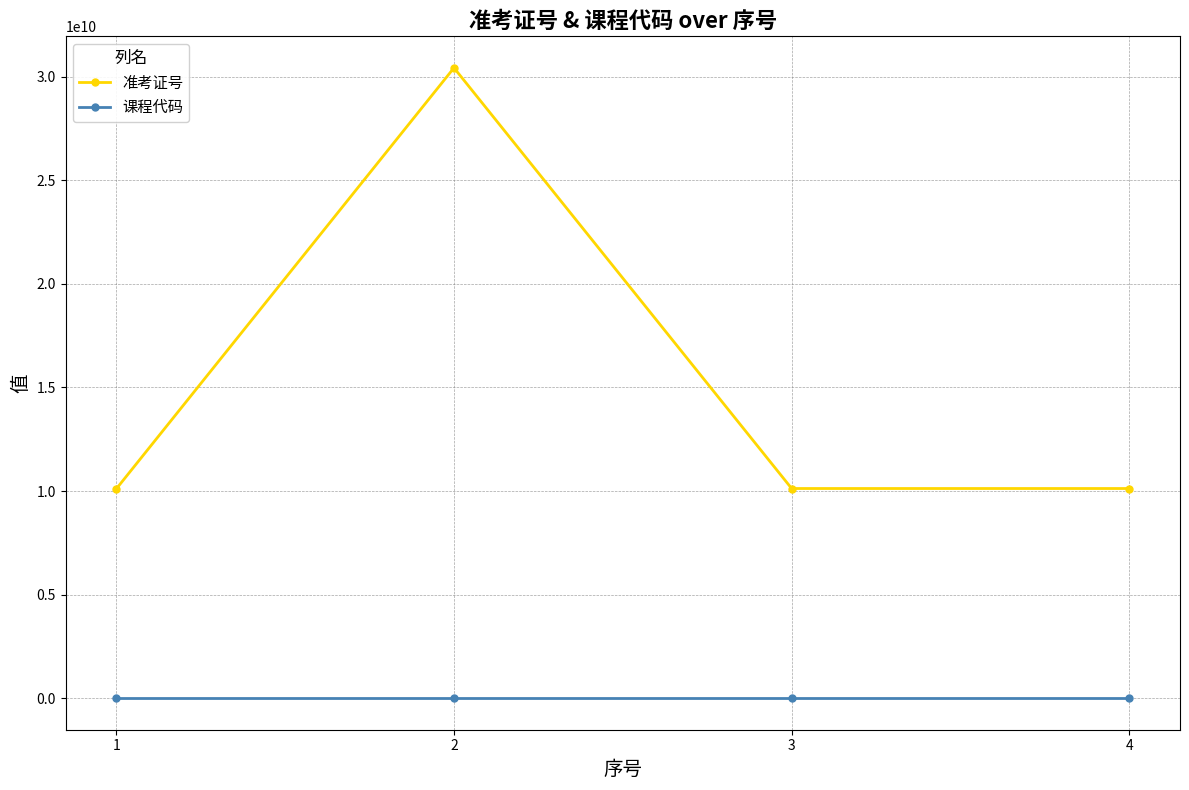

Rank the series by their maximum value, from lowest to highest.

课程代码, 准考证号